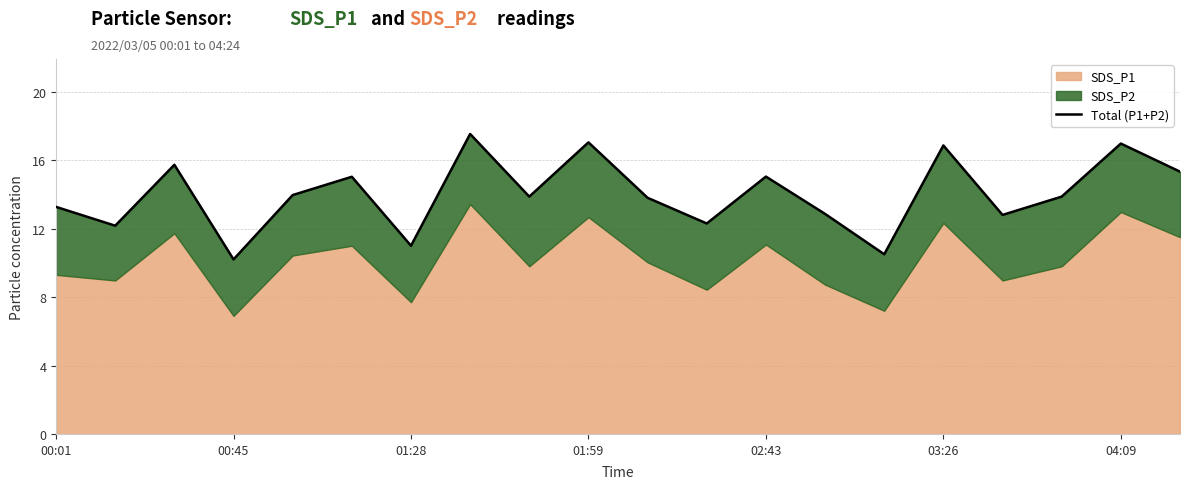

What is the sum of all values?

280.1